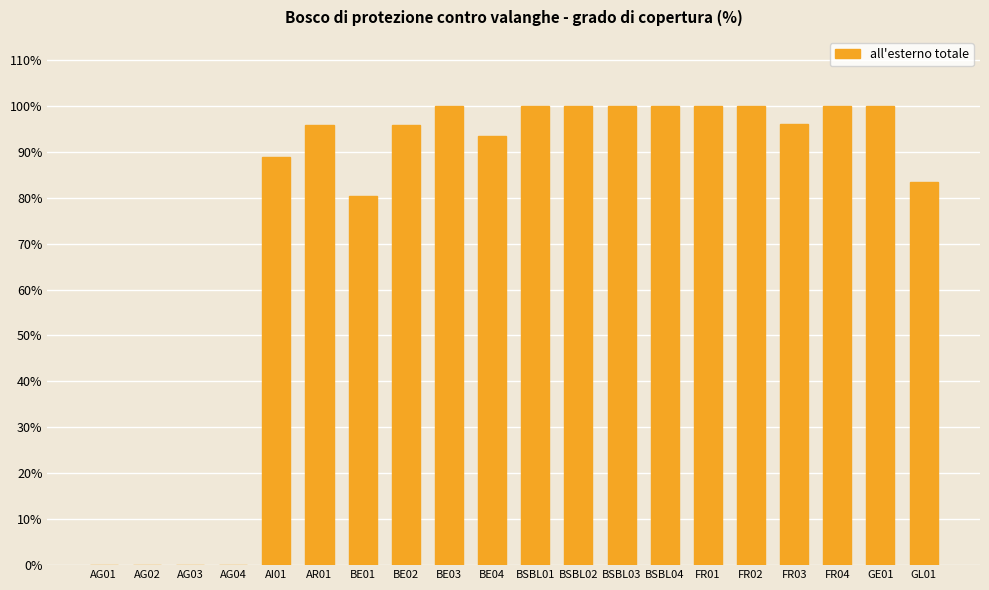

Between BSBL04 and AG01, which is larger?

BSBL04